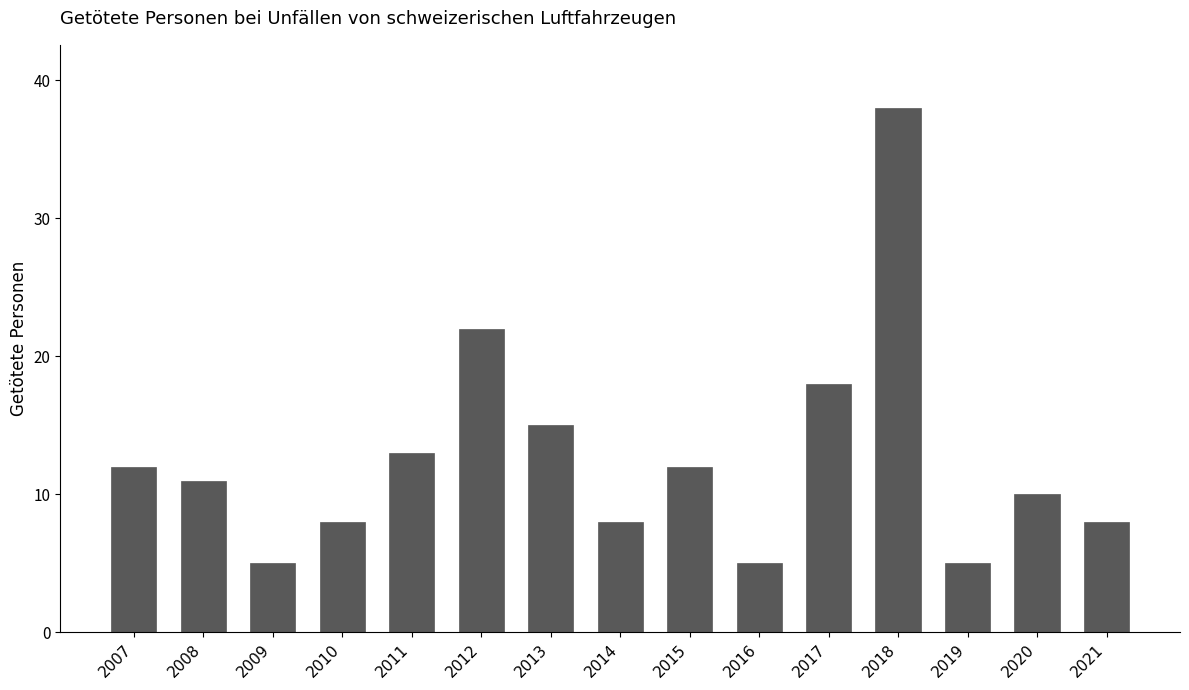

What is the average value?

13